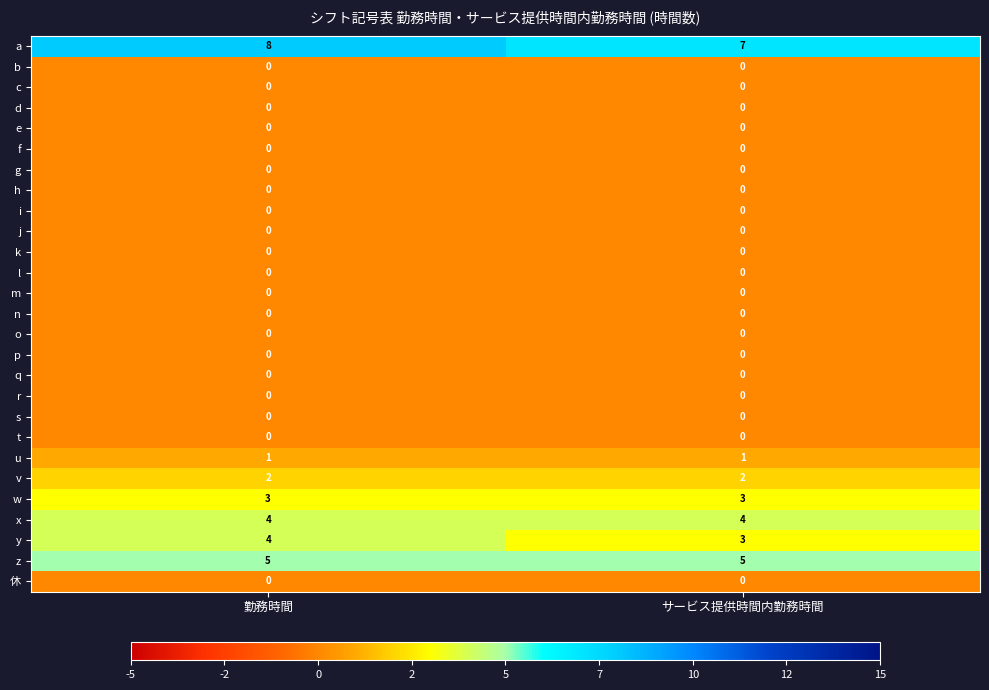

What is the average value of the w series?

3